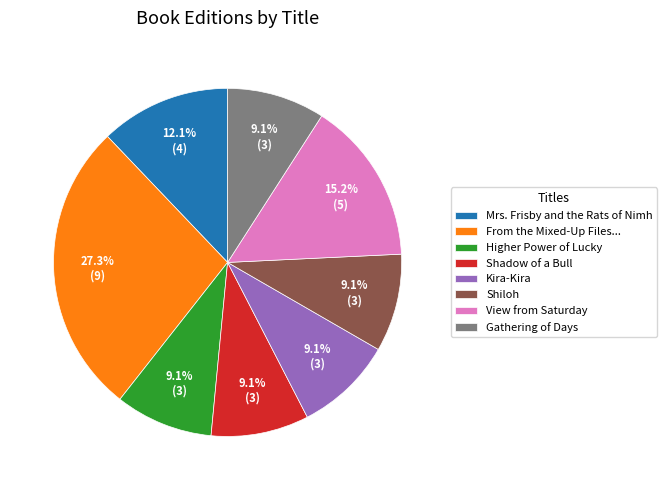

Is it true that Higher Power of Lucky is 9% of the pie?

True